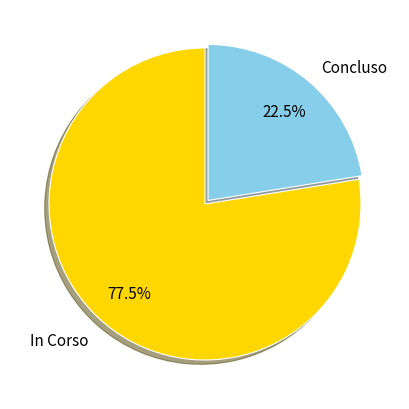

How many slices are in this pie chart?

2